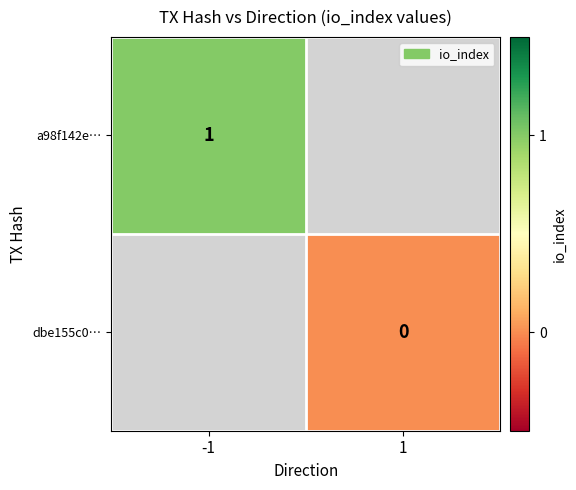

The a98f142e… series shows 1 at -1. True or false?

True